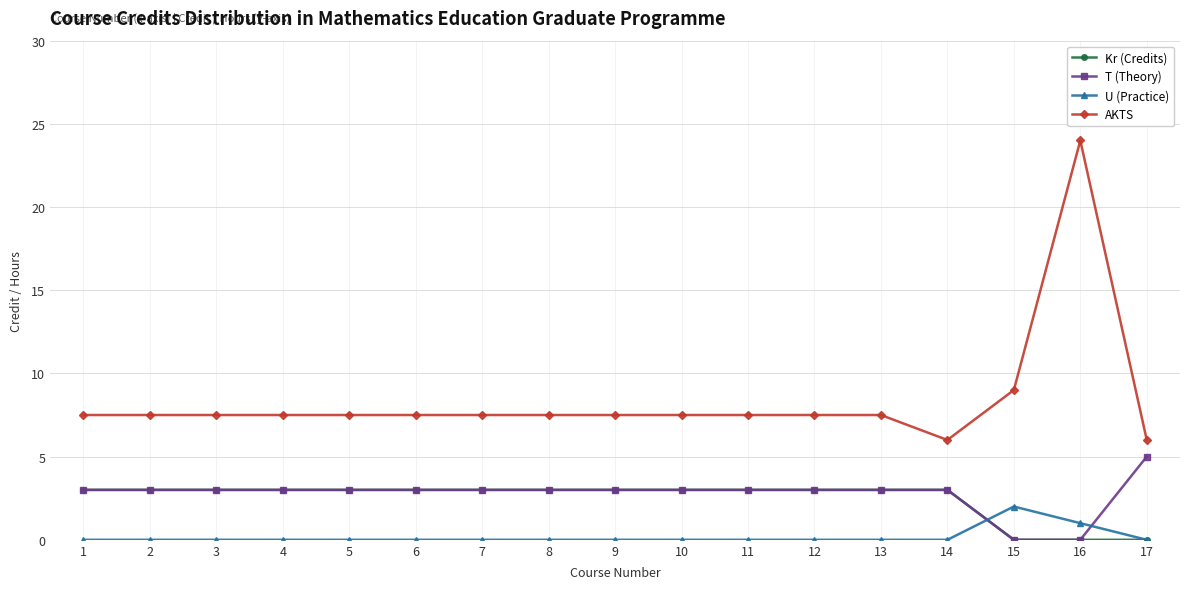

What is the highest value of the U (Practice) series?

2.0